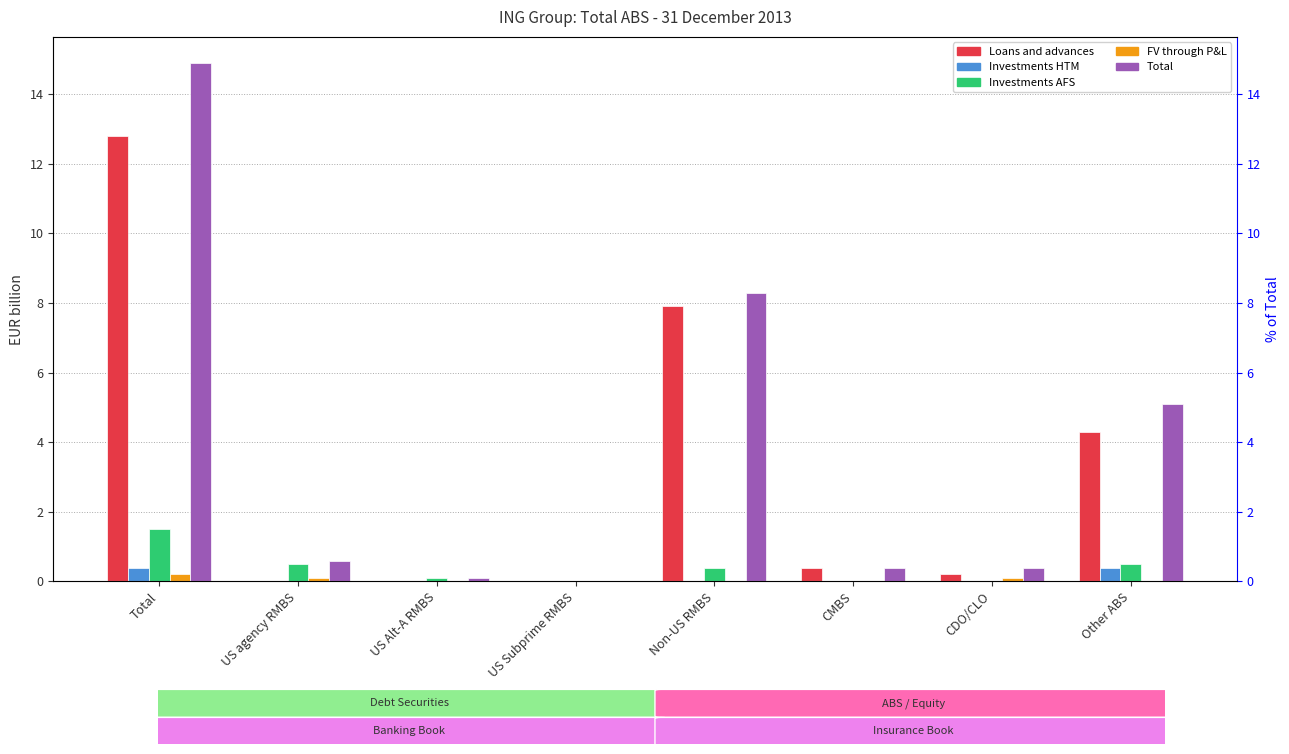

What position from the right is Non-US RMBS?

4